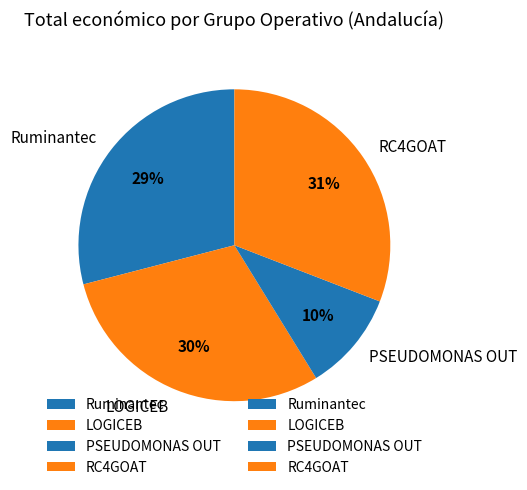

Is the sum of PSEUDOMONAS OUT and RC4GOAT greater than half?

No